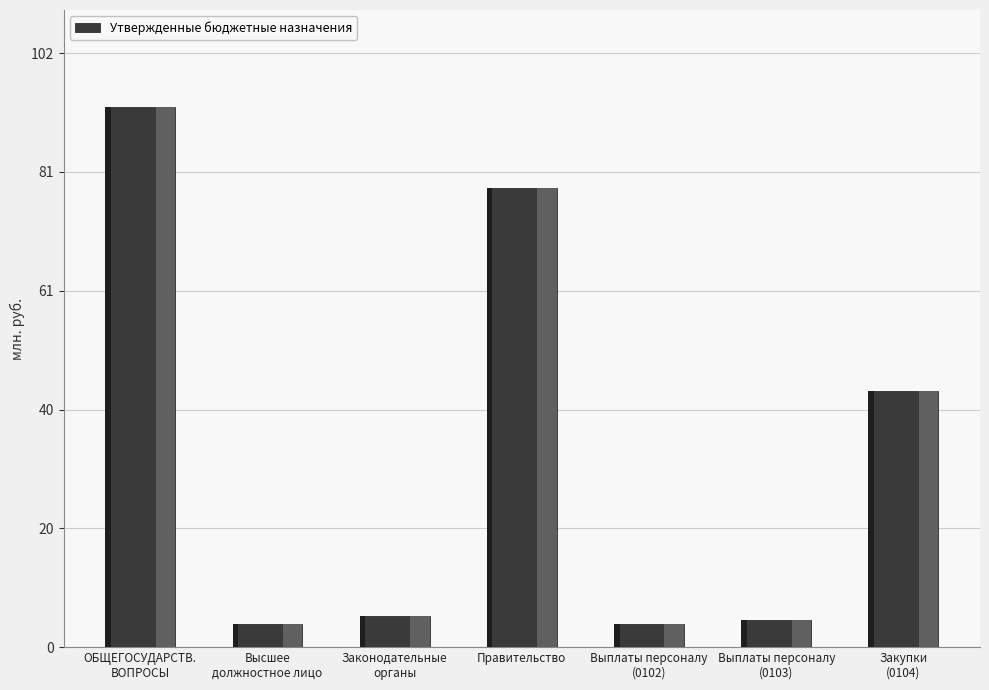

List the labels in order of value, smallest first.

Высшее
должностное лицо, Выплаты персоналу
(0102), Выплаты персоналу
(0103), Законодательные
органы, Закупки
(0104), Правительство, ОБЩЕГОСУДАРСТВ.
ВОПРОСЫ